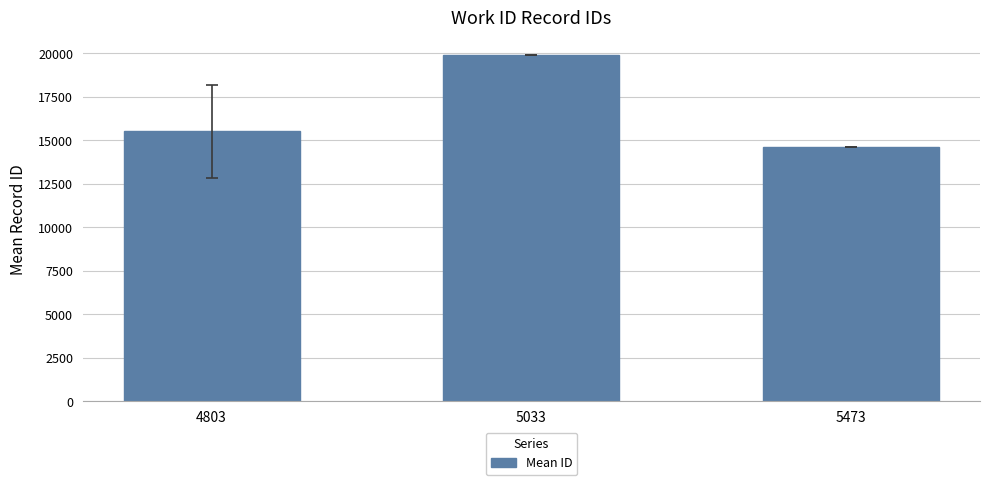

Does the chart contain any negative values?

No